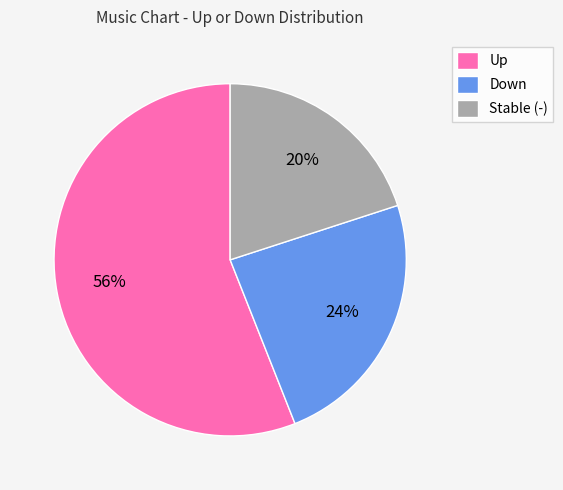

What is the ratio of the value at Up to the value at Stable (-)?

2.8